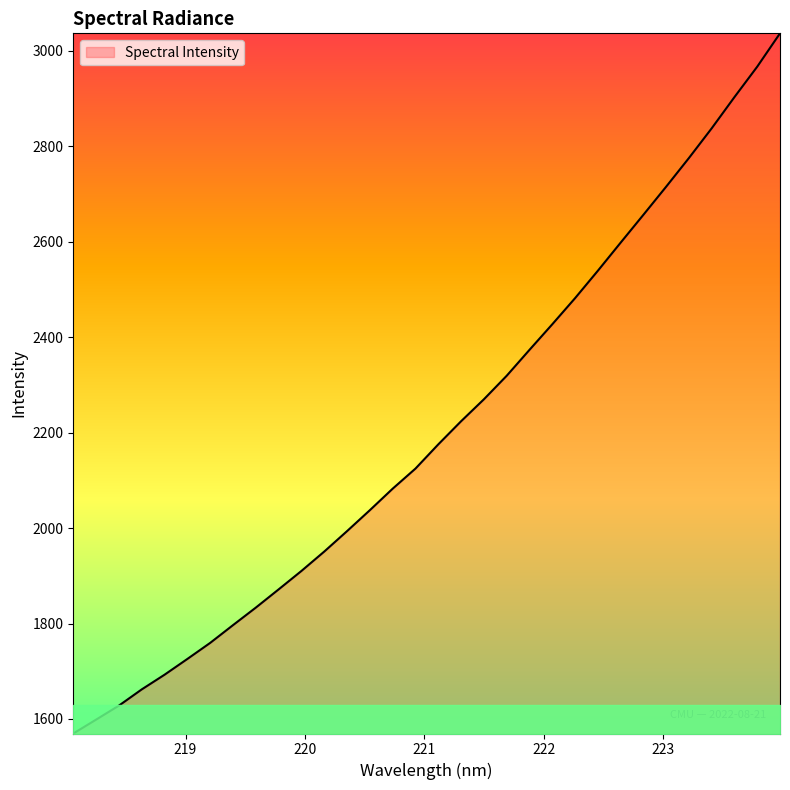

What is the maximum value shown in the chart?

3036.8